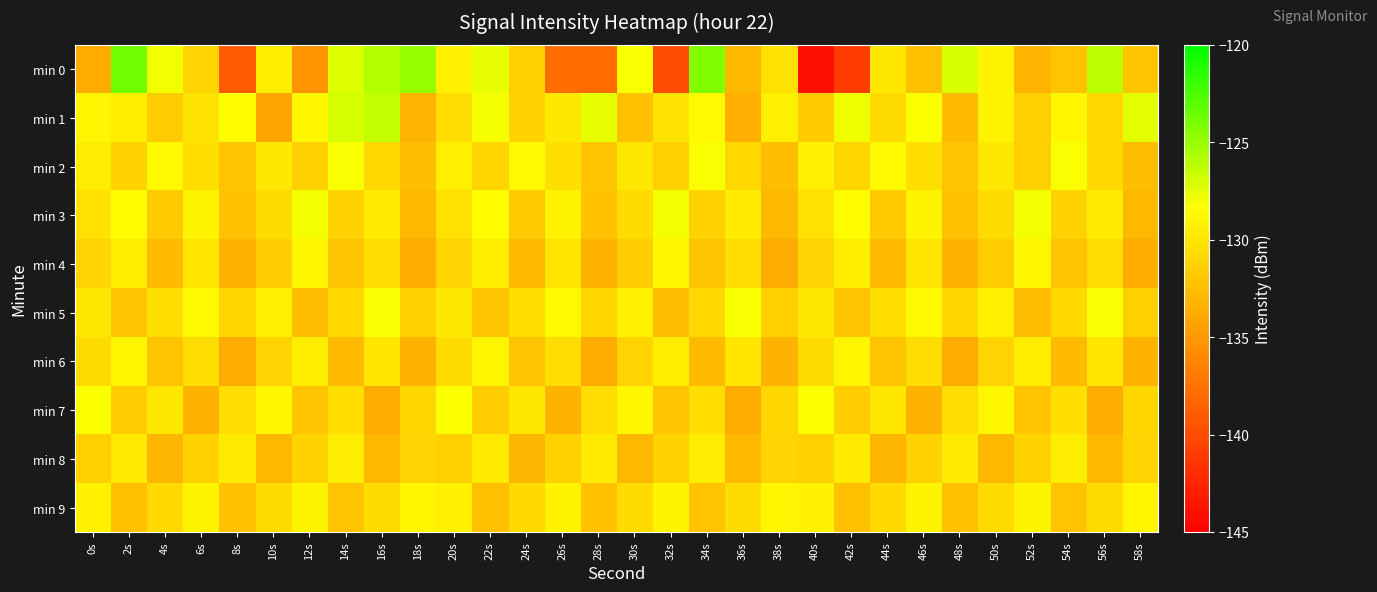

Reading left to right, transcribe all the data shown in this chart.

min 0: 0s=-133.8	2s=-123.8	4s=-128.0	6s=-131.1	8s=-139.0	10s=-129.5	12s=-135.3	14s=-127.3	16s=-125.8	18s=-124.9	20s=-129.3	22s=-127.6	24s=-131.3	26s=-137.9	28s=-137.9	30s=-128.2	32s=-140.0	34s=-124.3	36s=-133.0	38s=-130.3	40s=-144.0	42s=-140.9	44s=-130.0	46s=-132.4	48s=-127.1	50s=-129.1	52s=-133.1	54s=-132.3	56s=-126.2	58s=-132.1
min 1: 0s=-129.0	2s=-129.4	4s=-131.7	6s=-130.1	8s=-128.4	10s=-134.1	12s=-128.9	14s=-127.0	16s=-126.4	18s=-133.1	20s=-130.5	22s=-128.1	24s=-131.2	26s=-129.8	28s=-127.6	30s=-132.4	32s=-130.1	34s=-128.7	36s=-133.5	38s=-129.3	40s=-131.8	42s=-127.9	44s=-130.6	46s=-128.3	48s=-132.7	50s=-129.1	52s=-131.4	54s=-128.8	56s=-130.9	58s=-127.5
min 2: 0s=-129.5	2s=-131.2	4s=-128.7	6s=-130.4	8s=-132.1	10s=-129.8	12s=-131.5	14s=-128.2	16s=-130.9	18s=-132.6	20s=-129.3	22s=-131.0	24s=-128.7	26s=-130.4	28s=-132.1	30s=-129.8	32s=-131.5	34s=-128.2	36s=-130.9	38s=-132.6	40s=-129.3	42s=-131.0	44s=-128.7	46s=-130.4	48s=-132.1	50s=-129.8	52s=-131.5	54s=-128.2	56s=-130.9	58s=-132.6
min 3: 0s=-130.2	2s=-128.5	4s=-131.8	6s=-129.1	8s=-132.4	10s=-130.7	12s=-128.0	14s=-131.3	16s=-129.6	18s=-132.9	20s=-130.2	22s=-128.5	24s=-131.8	26s=-129.1	28s=-132.4	30s=-130.7	32s=-128.0	34s=-131.3	36s=-129.6	38s=-132.9	40s=-130.2	42s=-128.5	44s=-131.8	46s=-129.1	48s=-132.4	50s=-130.7	52s=-128.0	54s=-131.3	56s=-129.6	58s=-132.9
min 4: 0s=-131.1	2s=-129.4	4s=-132.7	6s=-130.0	8s=-133.3	10s=-131.6	12s=-128.9	14s=-132.2	16s=-130.5	18s=-133.8	20s=-131.1	22s=-129.4	24s=-132.7	26s=-130.0	28s=-133.3	30s=-131.6	32s=-128.9	34s=-132.2	36s=-130.5	38s=-133.8	40s=-131.1	42s=-129.4	44s=-132.7	46s=-130.0	48s=-133.3	50s=-131.6	52s=-128.9	54s=-132.2	56s=-130.5	58s=-133.8
min 5: 0s=-129.8	2s=-132.1	4s=-130.4	6s=-128.7	8s=-131.0	10s=-129.3	12s=-132.6	14s=-130.9	16s=-128.2	18s=-131.5	20s=-129.8	22s=-132.1	24s=-130.4	26s=-128.7	28s=-131.0	30s=-129.3	32s=-132.6	34s=-130.9	36s=-128.2	38s=-131.5	40s=-129.8	42s=-132.1	44s=-130.4	46s=-128.7	48s=-131.0	50s=-129.3	52s=-132.6	54s=-130.9	56s=-128.2	58s=-131.5
min 6: 0s=-130.6	2s=-128.9	4s=-132.2	6s=-130.5	8s=-133.8	10s=-131.1	12s=-129.4	14s=-132.7	16s=-130.0	18s=-133.3	20s=-130.6	22s=-128.9	24s=-132.2	26s=-130.5	28s=-133.8	30s=-131.1	32s=-129.4	34s=-132.7	36s=-130.0	38s=-133.3	40s=-130.6	42s=-128.9	44s=-132.2	46s=-130.5	48s=-133.8	50s=-131.1	52s=-129.4	54s=-132.7	56s=-130.0	58s=-133.3
min 7: 0s=-128.3	2s=-131.6	4s=-129.9	6s=-133.2	8s=-130.5	10s=-128.8	12s=-132.1	14s=-130.4	16s=-133.7	18s=-131.0	20s=-128.3	22s=-131.6	24s=-129.9	26s=-133.2	28s=-130.5	30s=-128.8	32s=-132.1	34s=-130.4	36s=-133.7	38s=-131.0	40s=-128.3	42s=-131.6	44s=-129.9	46s=-133.2	48s=-130.5	50s=-128.8	52s=-132.1	54s=-130.4	56s=-133.7	58s=-131.0
min 8: 0s=-131.4	2s=-129.7	4s=-133.0	6s=-131.3	8s=-129.6	10s=-132.9	12s=-131.2	14s=-129.5	16s=-132.8	18s=-131.1	20s=-131.4	22s=-129.7	24s=-133.0	26s=-131.3	28s=-129.6	30s=-132.9	32s=-131.2	34s=-129.5	36s=-132.8	38s=-131.1	40s=-131.4	42s=-129.7	44s=-133.0	46s=-131.3	48s=-129.6	50s=-132.9	52s=-131.2	54s=-129.5	56s=-132.8	58s=-131.1
min 9: 0s=-129.2	2s=-132.5	4s=-130.8	6s=-129.1	8s=-132.4	10s=-130.7	12s=-129.0	14s=-132.3	16s=-130.6	18s=-128.9	20s=-129.2	22s=-132.5	24s=-130.8	26s=-129.1	28s=-132.4	30s=-130.7	32s=-129.0	34s=-132.3	36s=-130.6	38s=-128.9	40s=-129.2	42s=-132.5	44s=-130.8	46s=-129.1	48s=-132.4	50s=-130.7	52s=-129.0	54s=-132.3	56s=-130.6	58s=-128.9